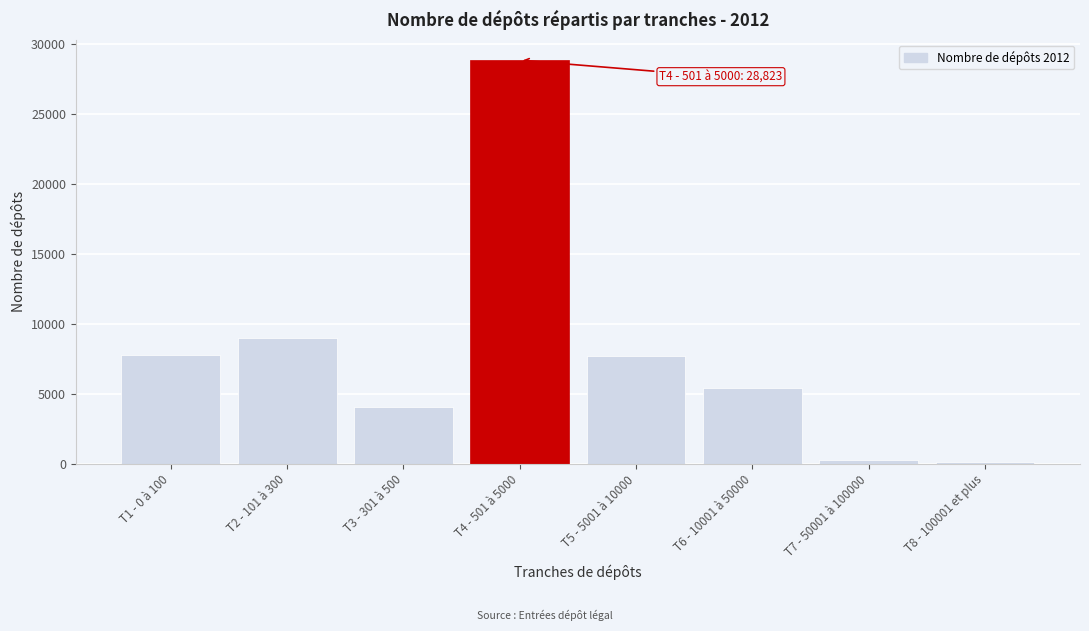

What is the difference between the maximum and minimum values?

28667